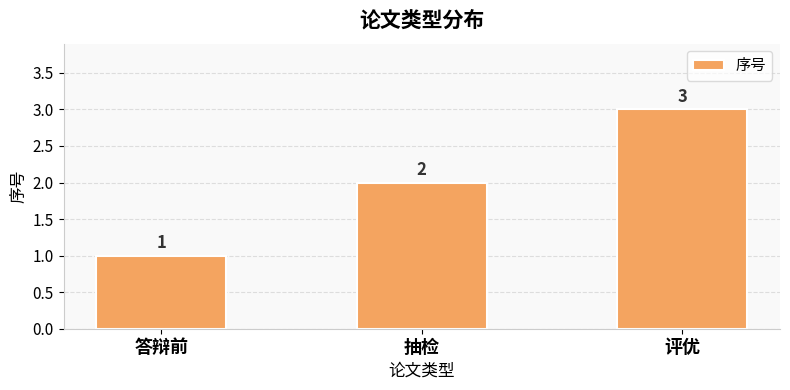

Approximately how many times larger is the value at 评优 compared to 抽检?

1.5